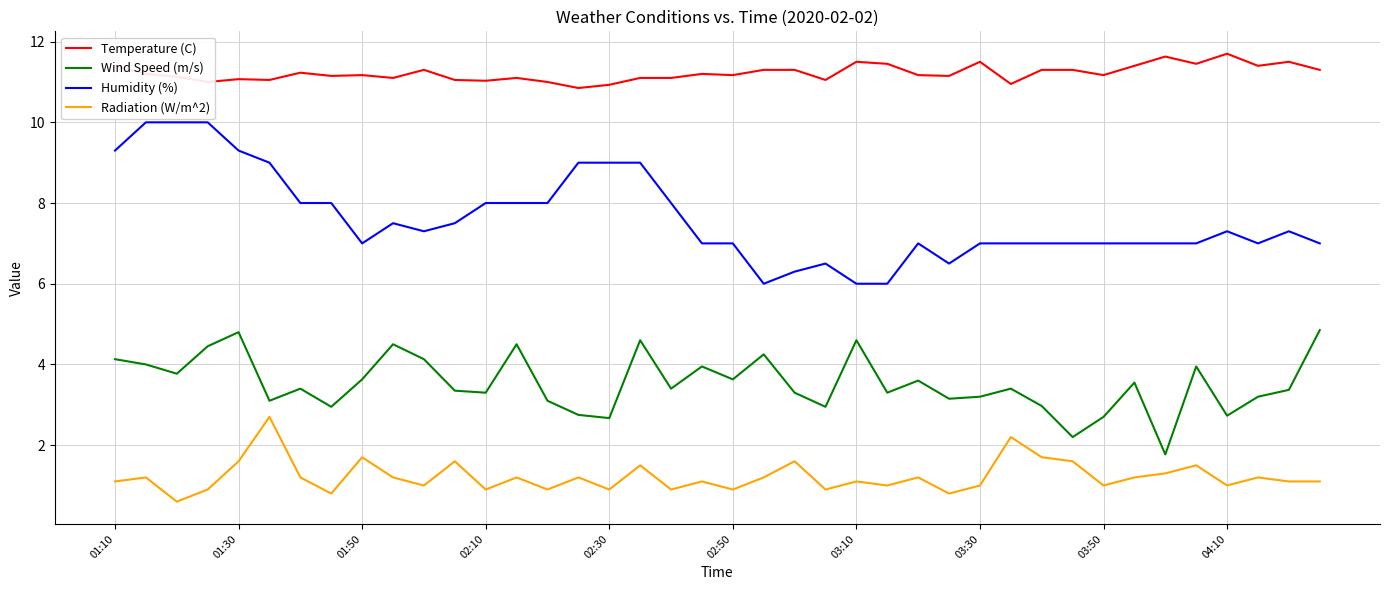

List the series in order of their overall mean, lowest first.

Radiation (W/m^2), Wind Speed (m/s), Humidity (%), Temperature (C)